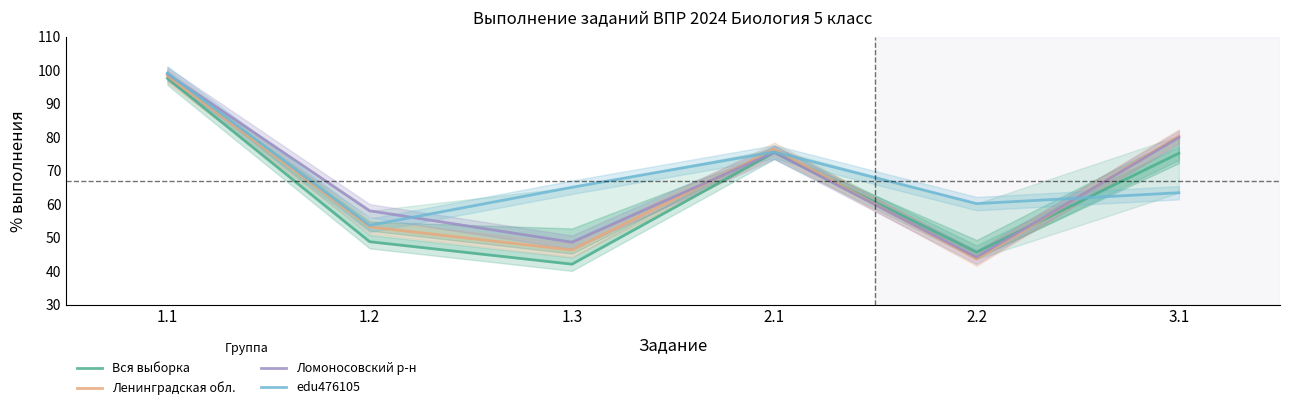

At 2.2, list the series in order from largest to smallest.

edu476105, Вся выборка, Ломоносовский р-н, Ленинградская обл.